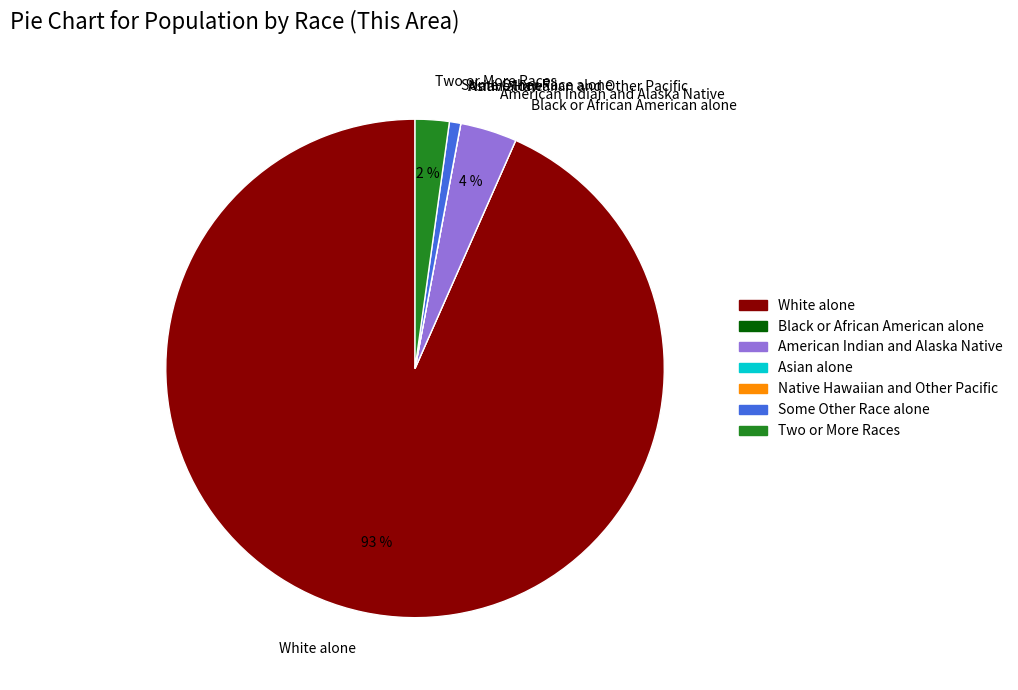

To the nearest percent, what portion does American Indian and Alaska Native represent?

4%